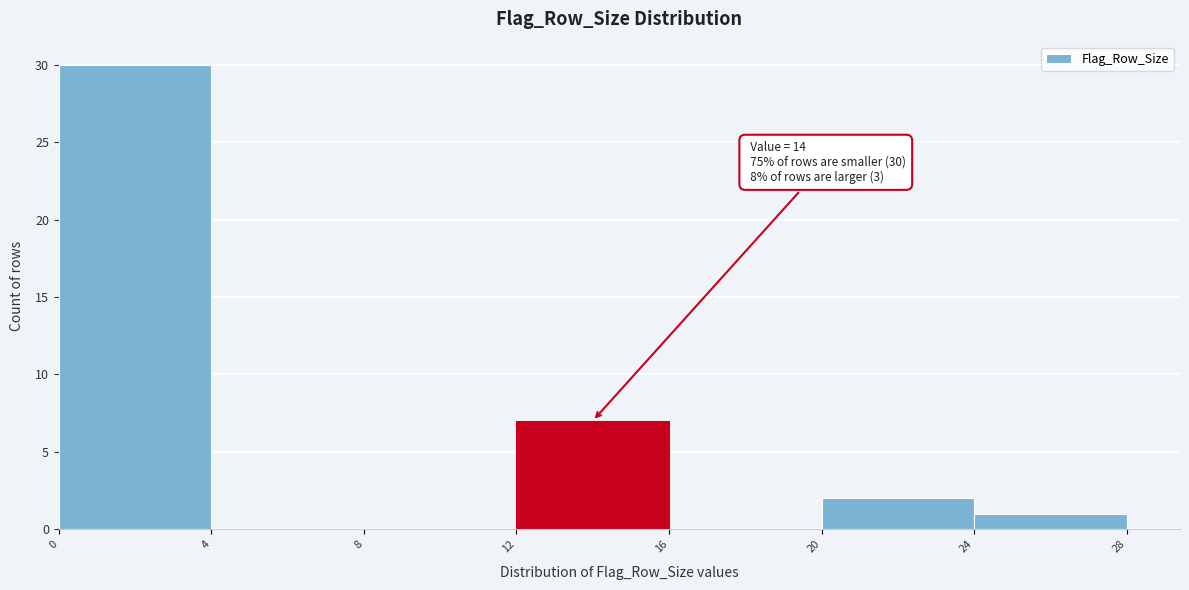

Over which range of the x-axis is the bar tallest?

0 to 4